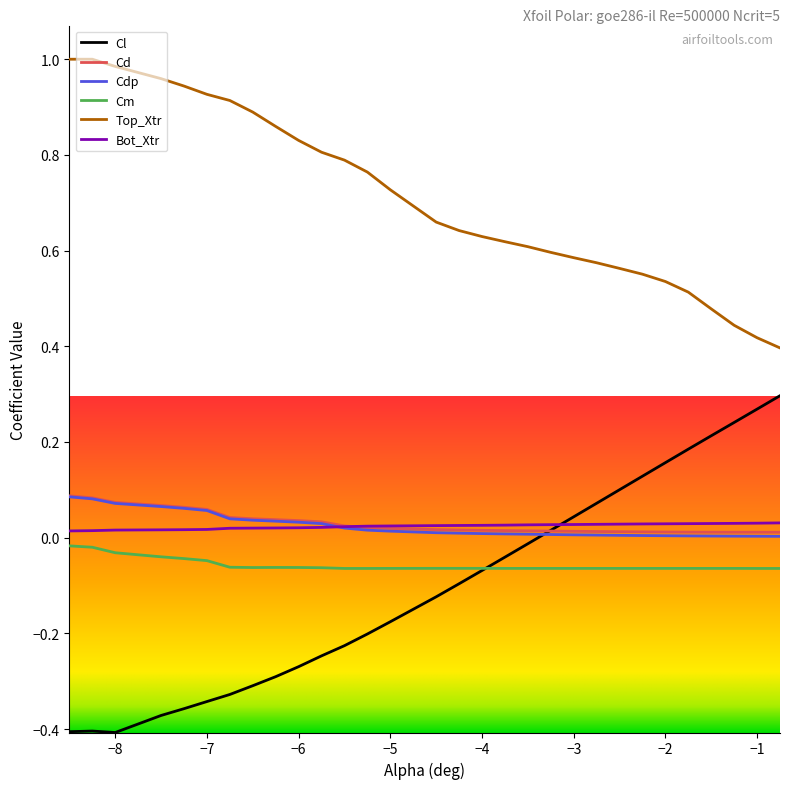

Which series has the largest total across all categories?

Top_Xtr